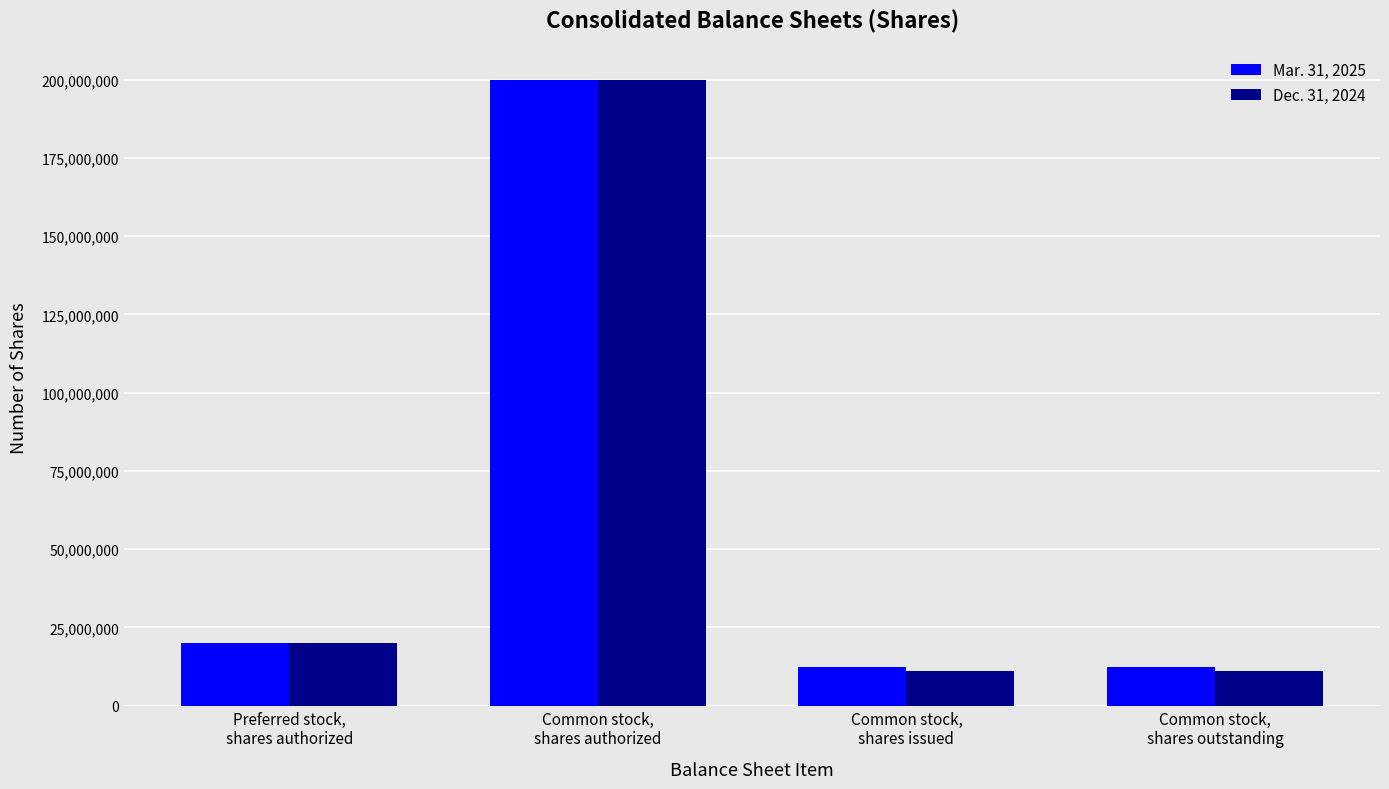

What is the smallest value displayed?

11167294